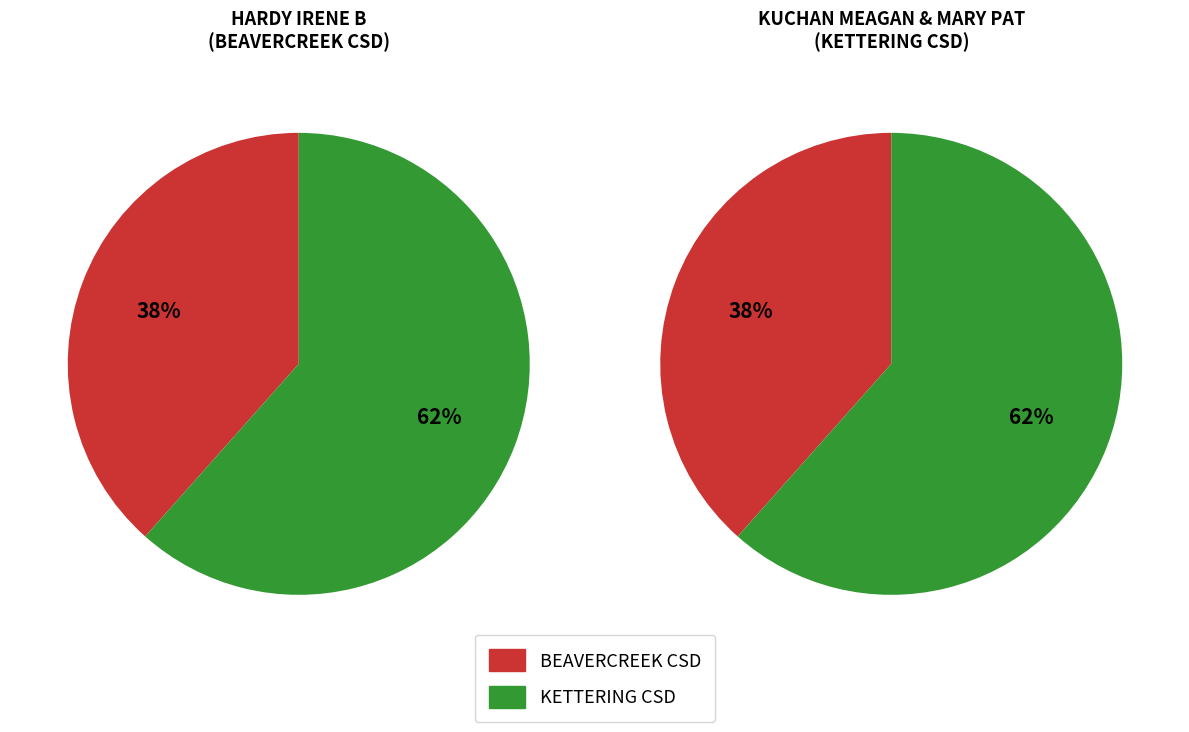

Which category has the biggest portion of the pie?

KETTERING CSD